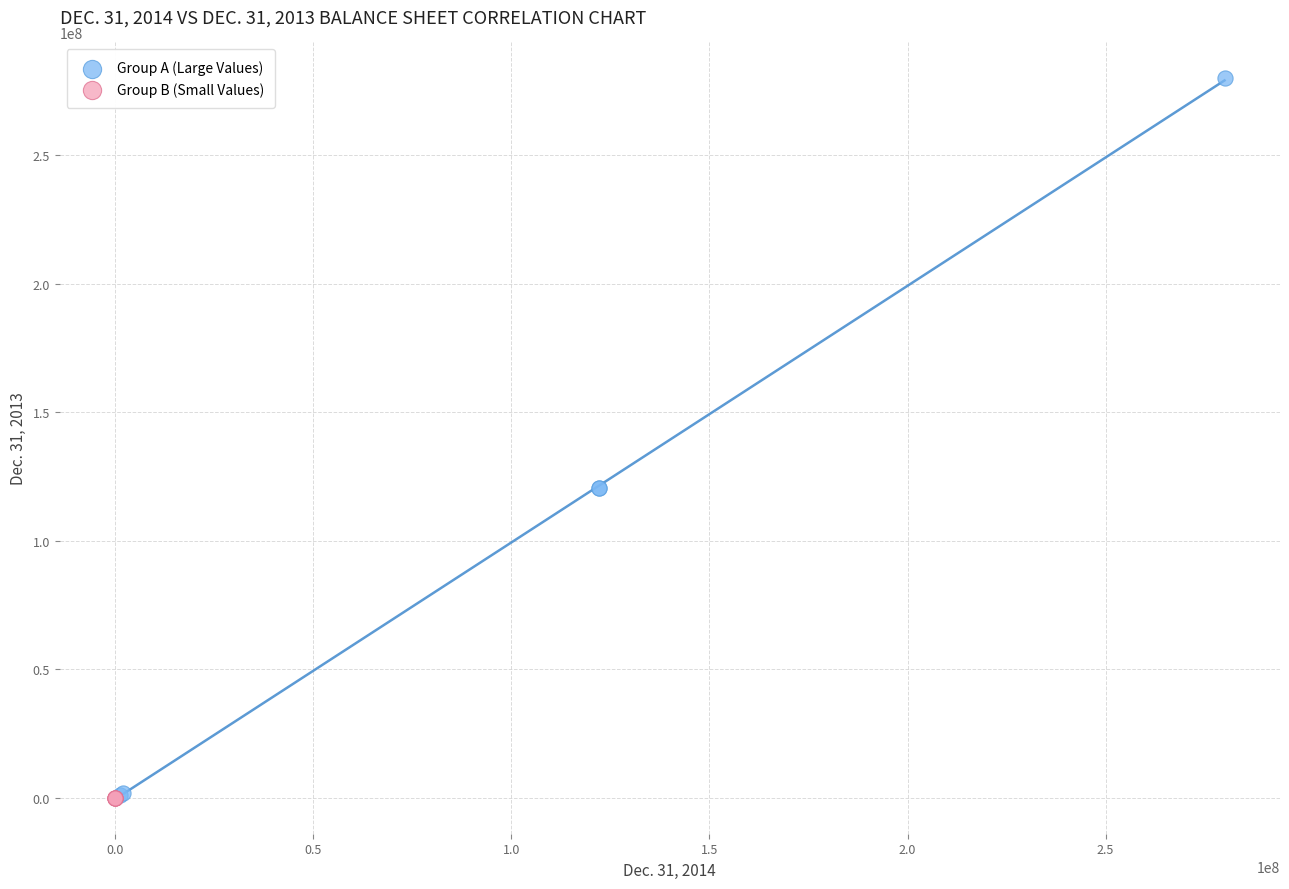

Which series has the largest Y range (max minus min)?

Group A (Large Values)